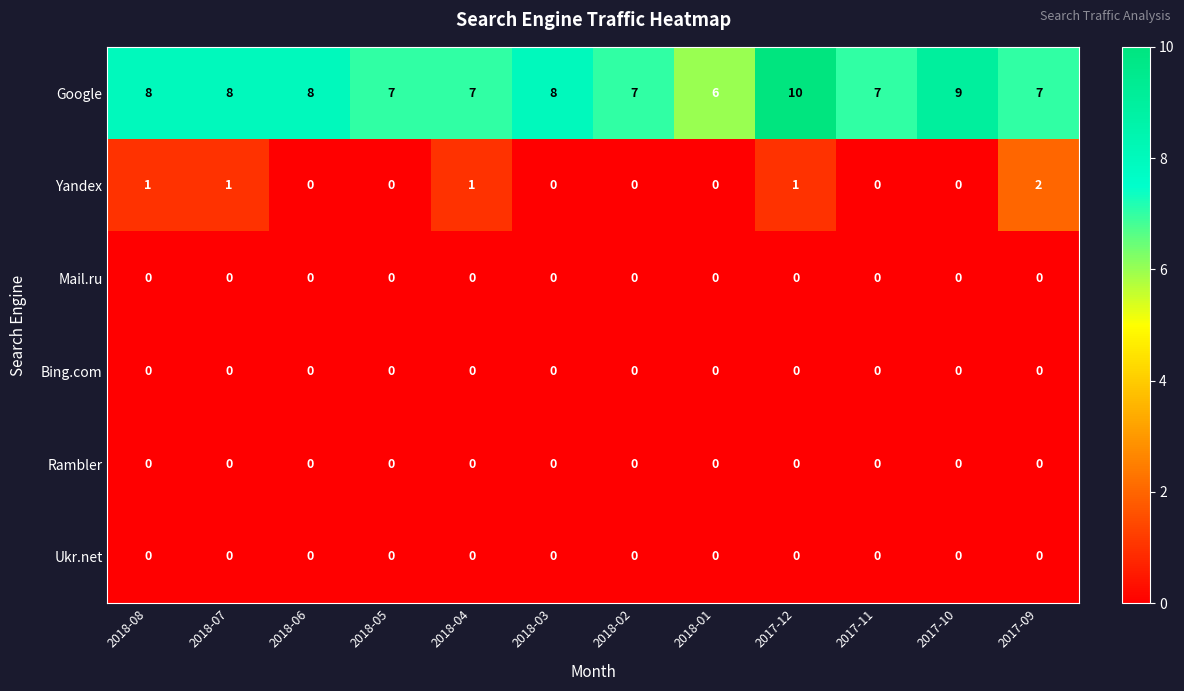

Between 2018-04 and 2017-10, which series saw the biggest shift?

Google